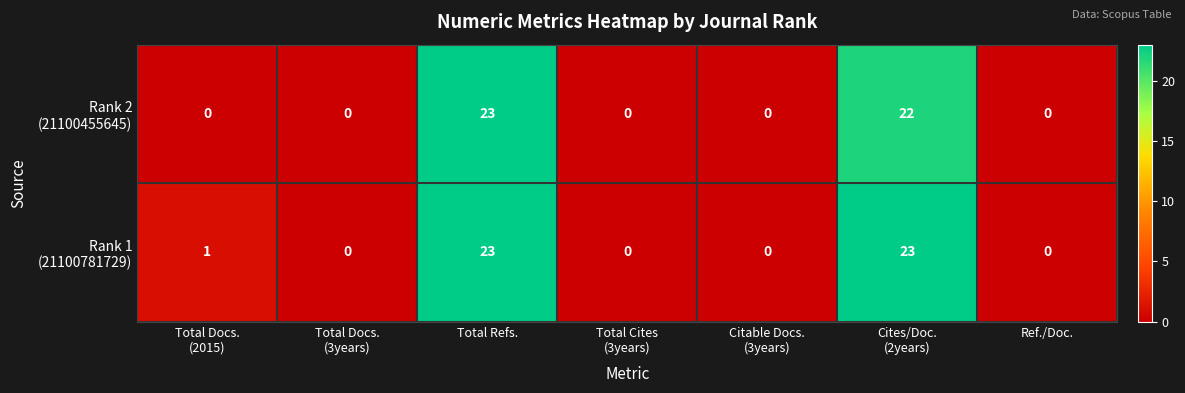

At which category is the sum across all series the highest?

Total Refs.